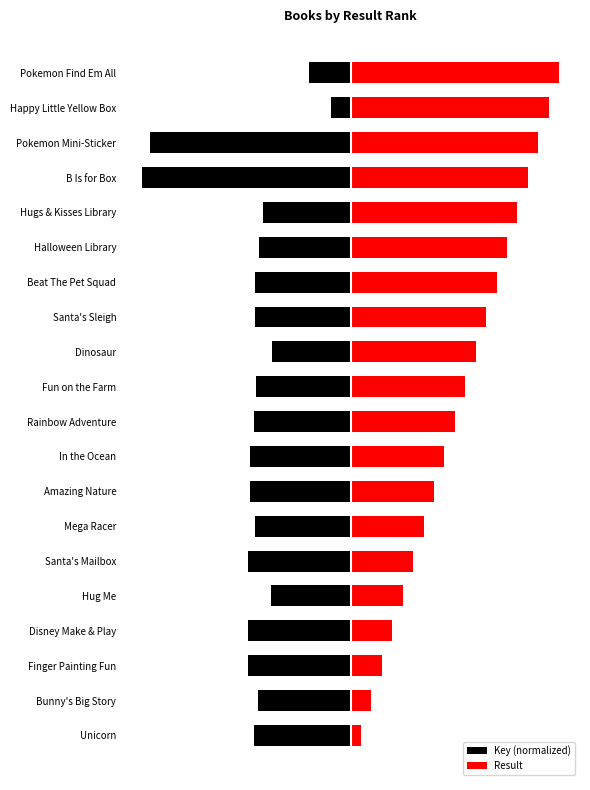

Reading right to left, transcribe all the data shown in this chart.

Key (normalized): -3.0	-1.4	-14.4	-15.0	-6.3	-6.5	-6.9	-6.9	-5.7	-6.8	-7.0	-7.2	-7.2	-6.9	-7.4	-5.7	-7.4	-7.4	-6.6	-7.0
Result: 15.0	14.2	13.5	12.8	12.0	11.2	10.5	9.8	9.0	8.2	7.5	6.8	6.0	5.2	4.5	3.8	3.0	2.2	1.5	0.8